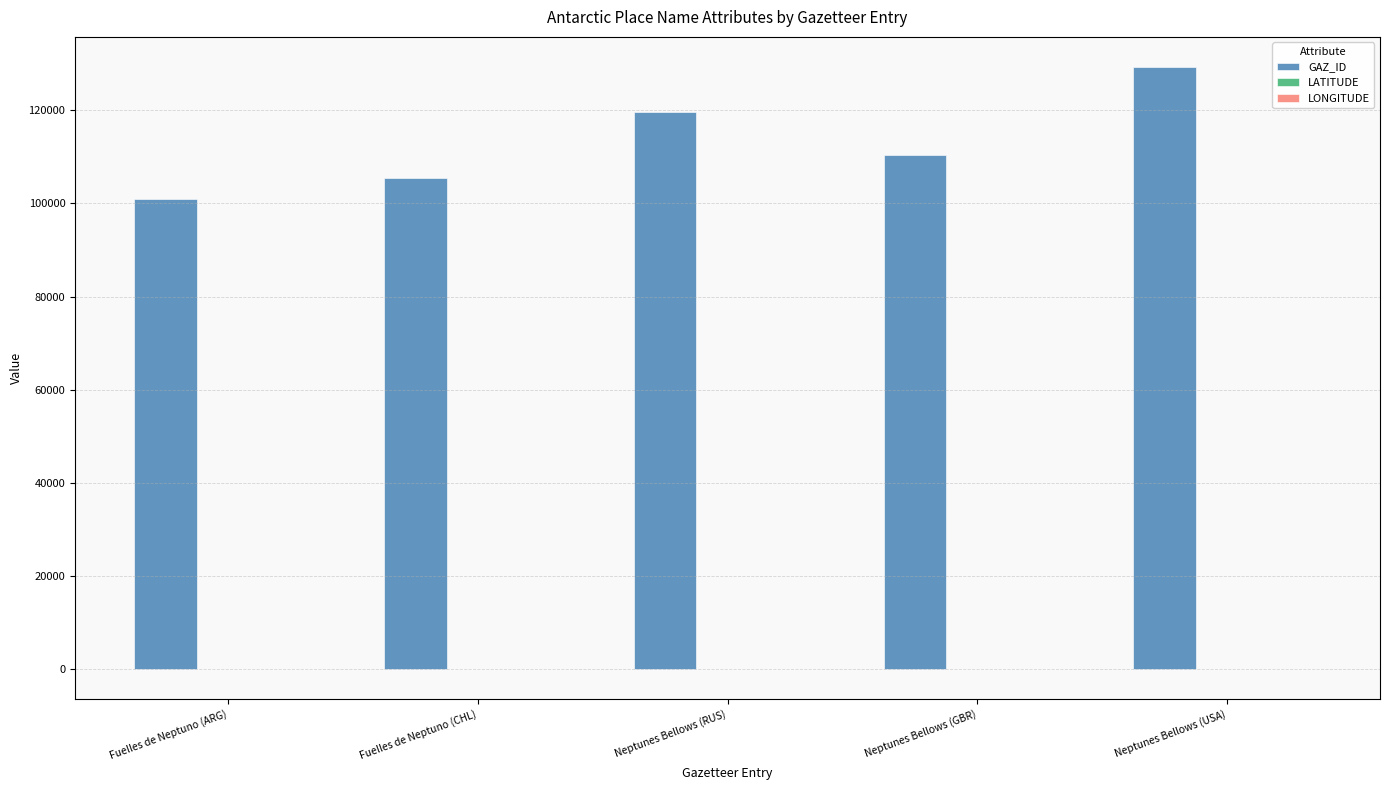

Which label corresponds to the largest value in the chart?

Neptunes Bellows (USA)